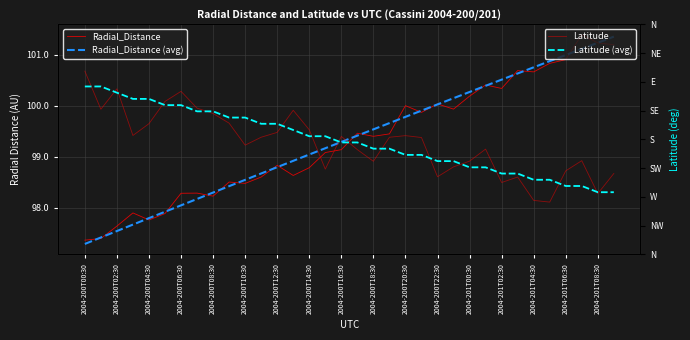

Which series has the largest total across all categories?

Radial_Distance (avg)